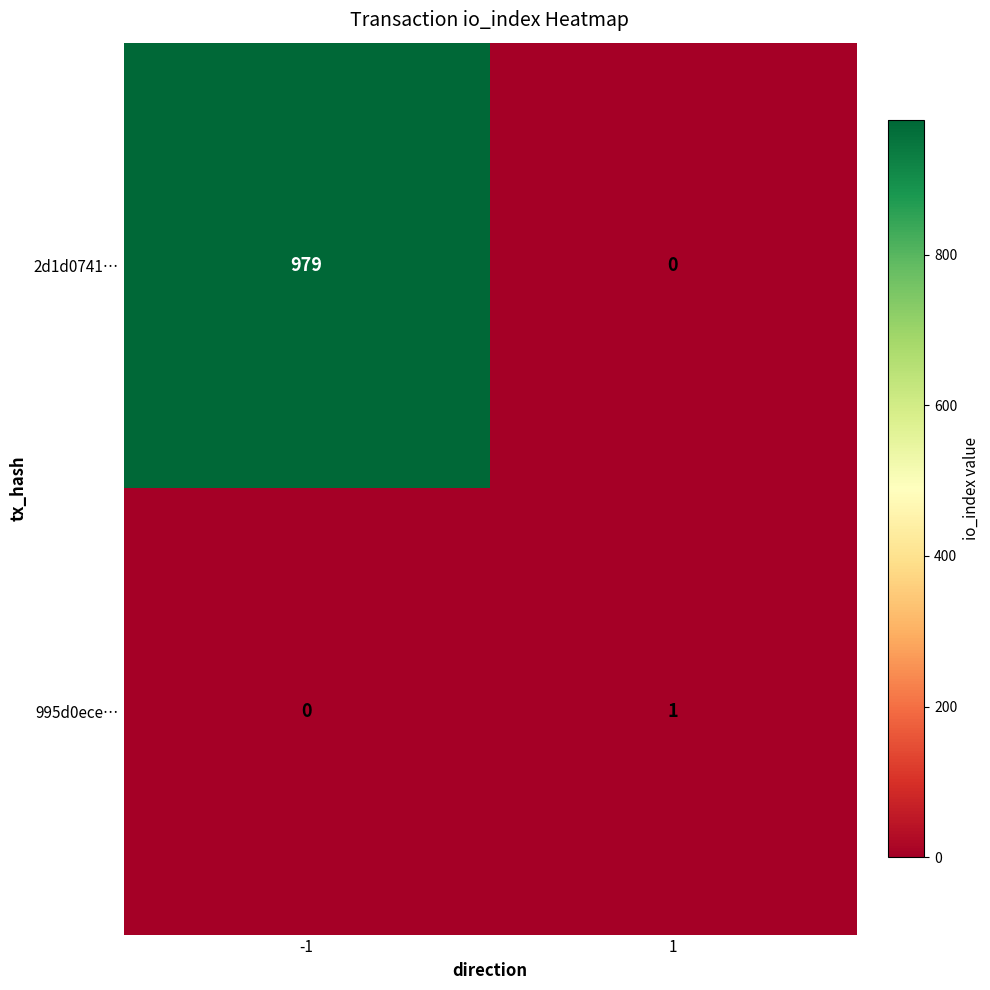

Reading left to right, transcribe all the data shown in this chart.

2d1d0741…: -1=979	1=0
995d0ece…: -1=0	1=1